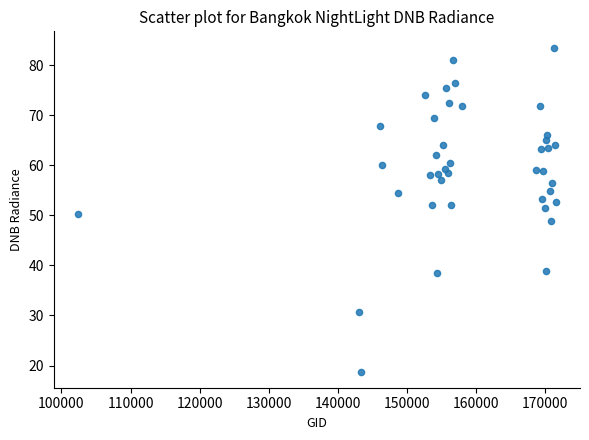

What is the range of Y values (max minus min)?

64.8